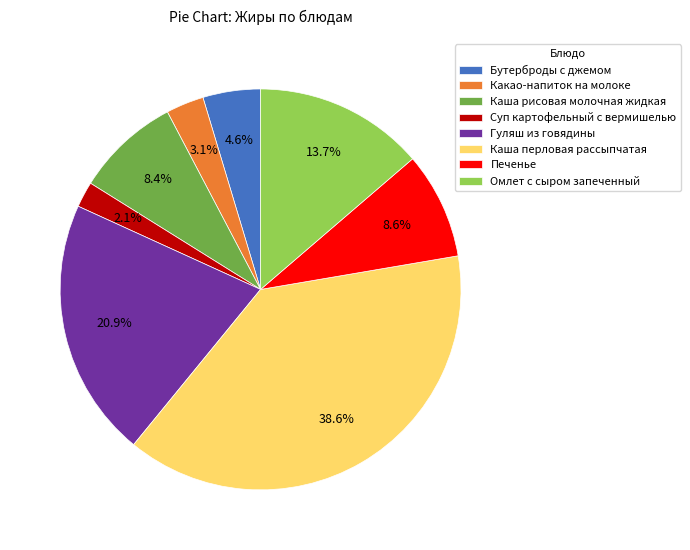

The Печенье slice represents 9% of the pie. True or false?

True